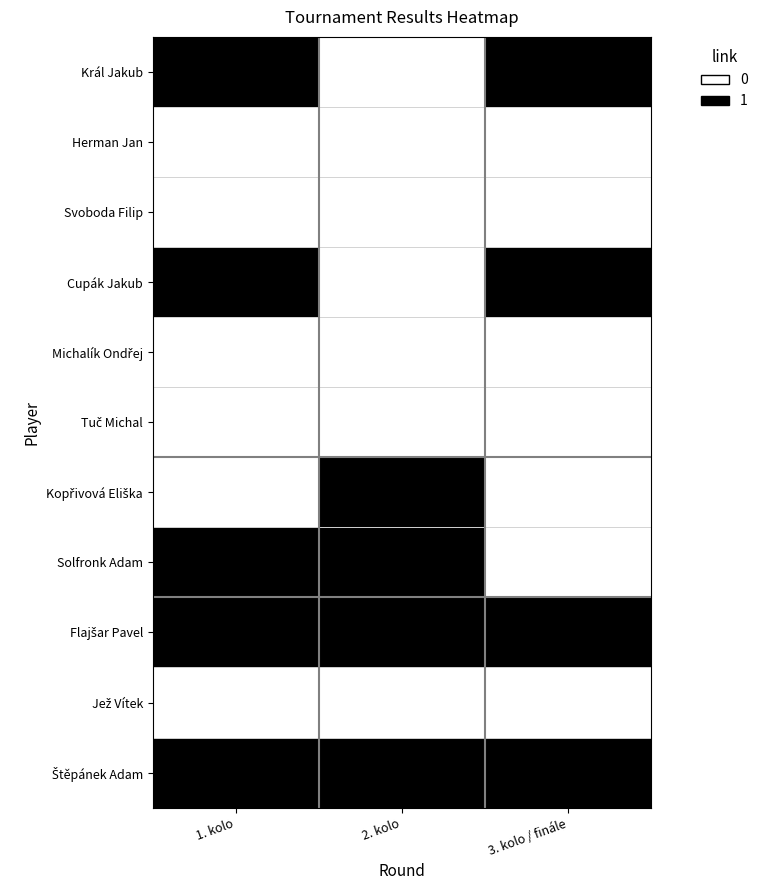

What is the total value across all series at 3. kolo / finále?

4